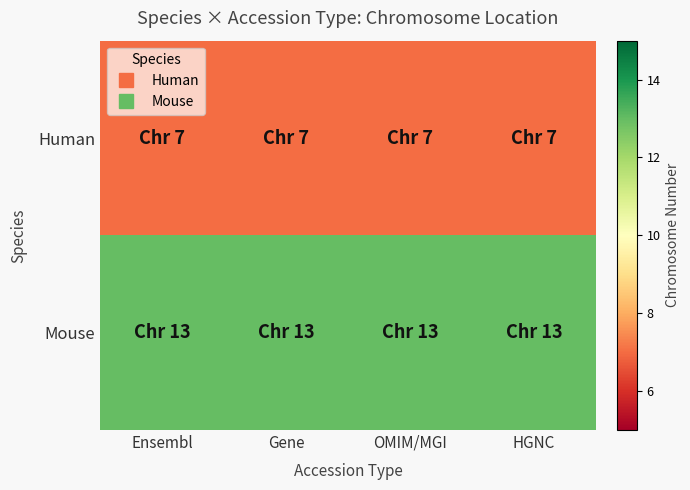

What is the maximum value shown in the chart?

13